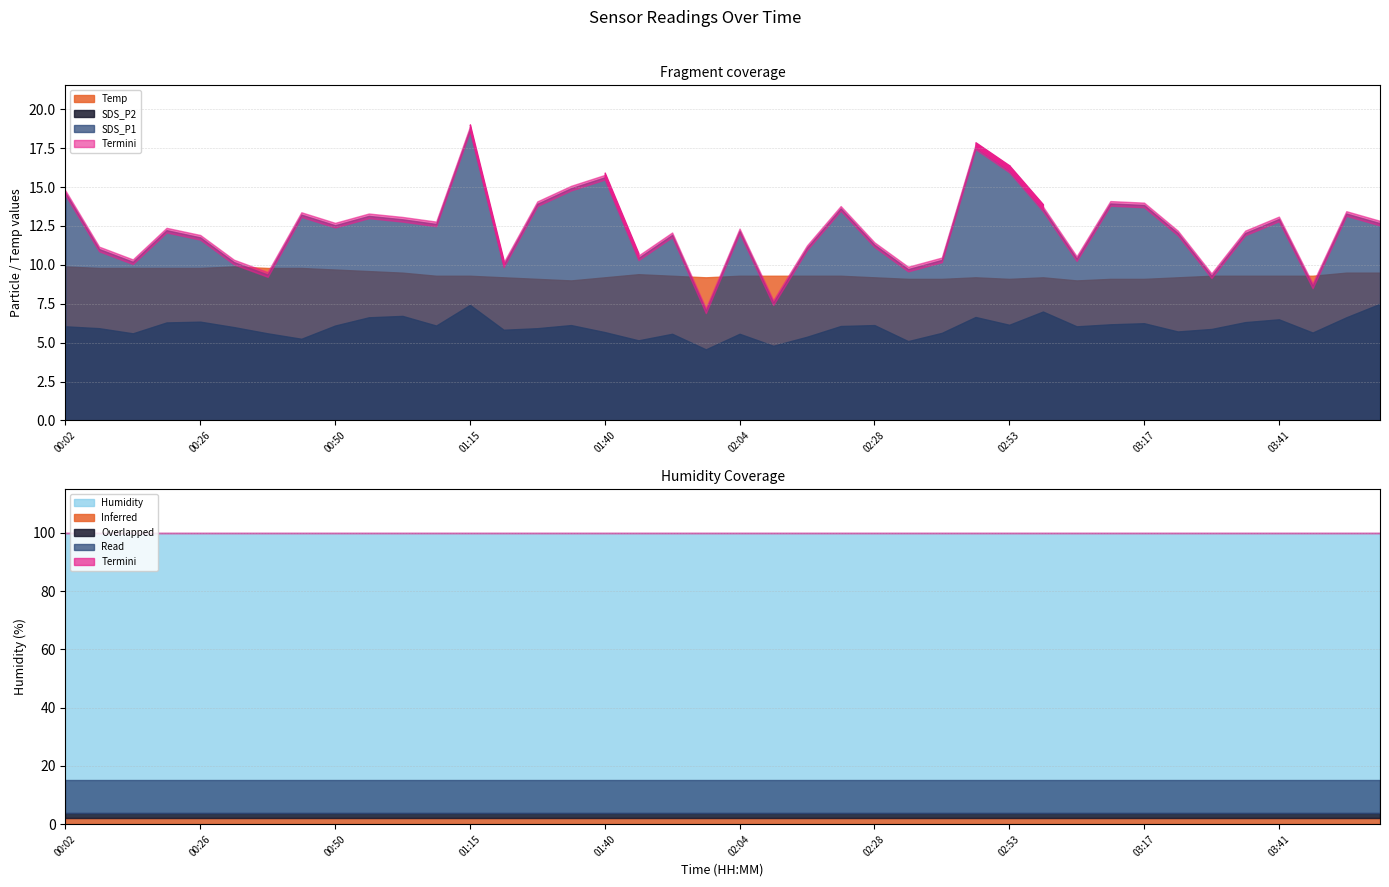

What is the difference between the SDS_P1 values at 01:40 and 01:02?

2.7